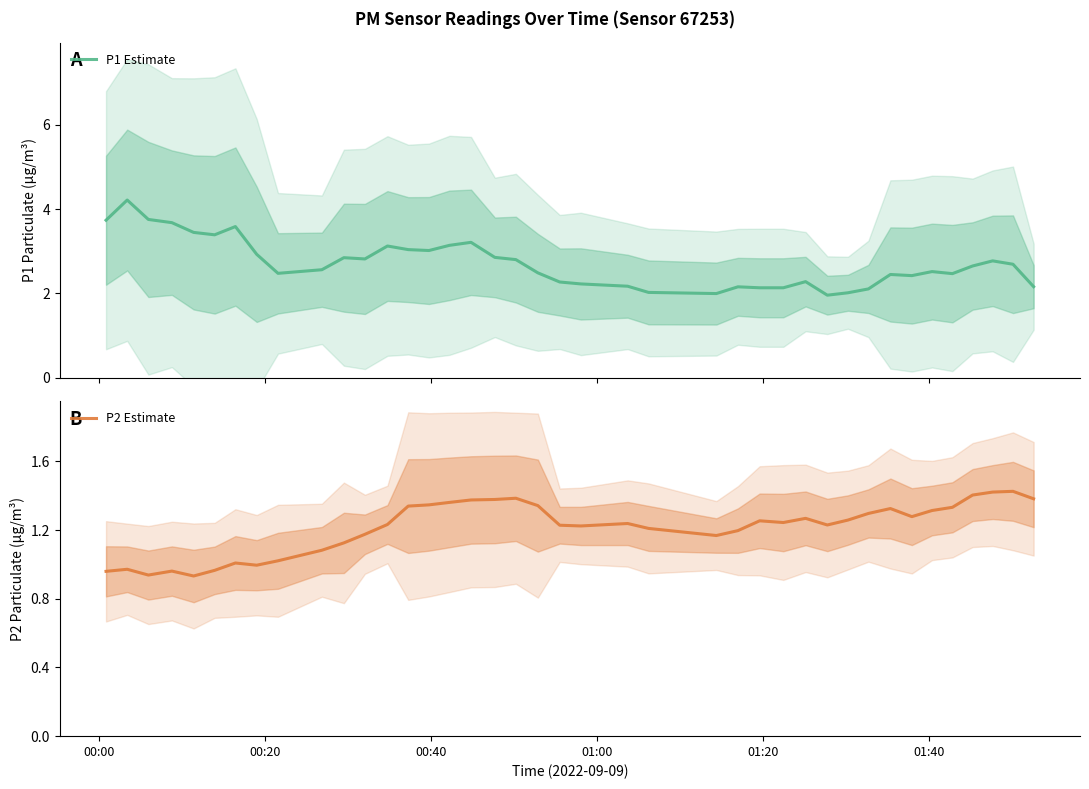

List the series in order of their peak value, highest first.

P1 Estimate, P2 Estimate